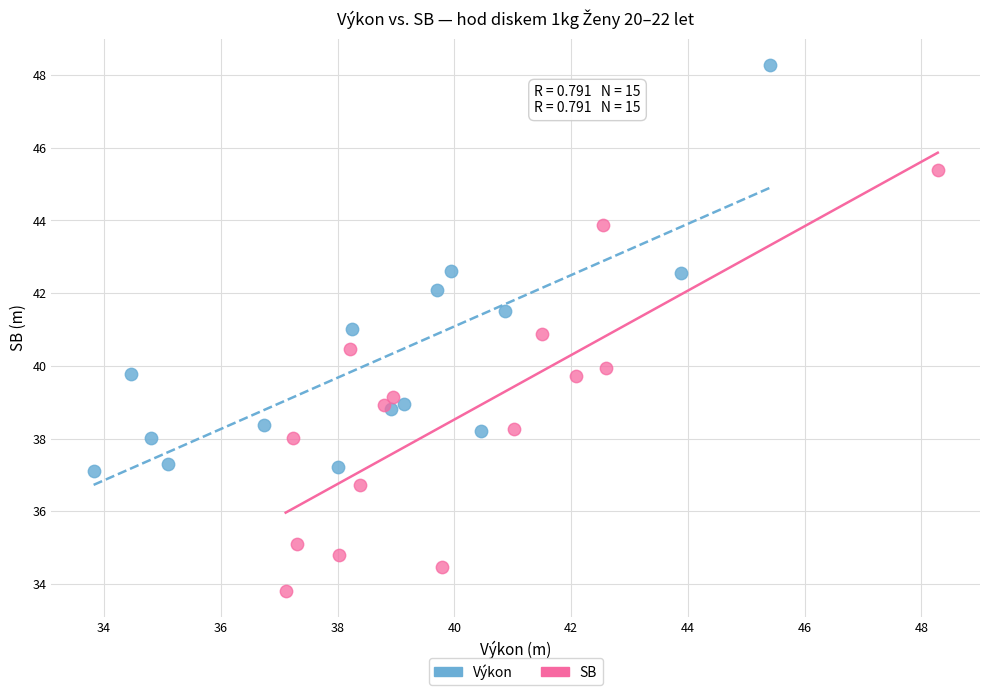

Which series has the widest spread of Y values?

SB